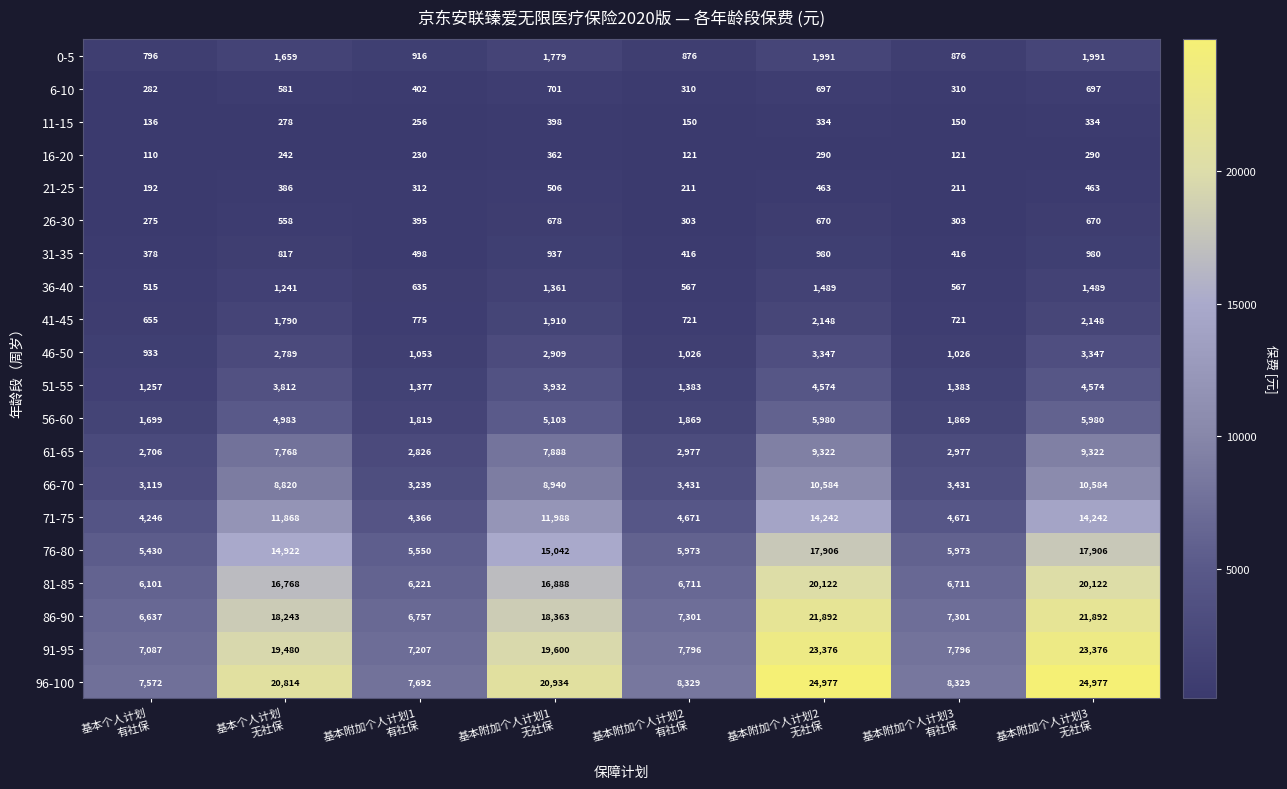

At how many categories does at least one series exceed 7729?

6